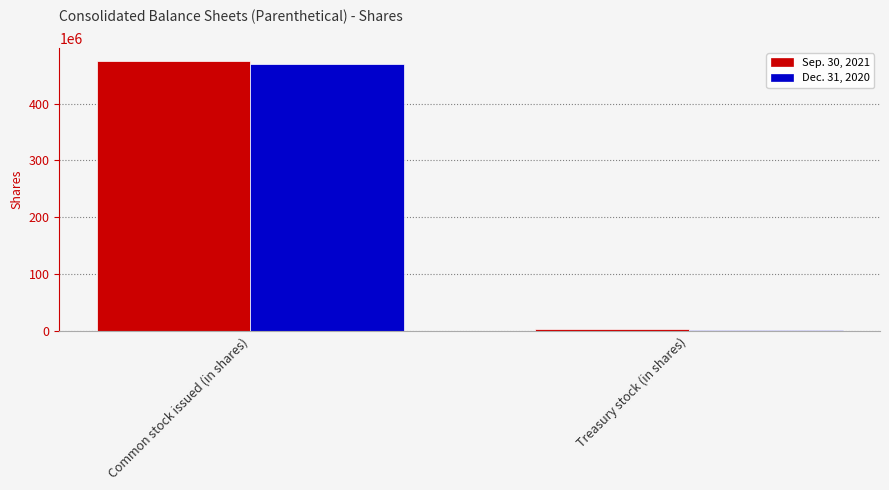

What is the maximum value shown in the chart?

474279094